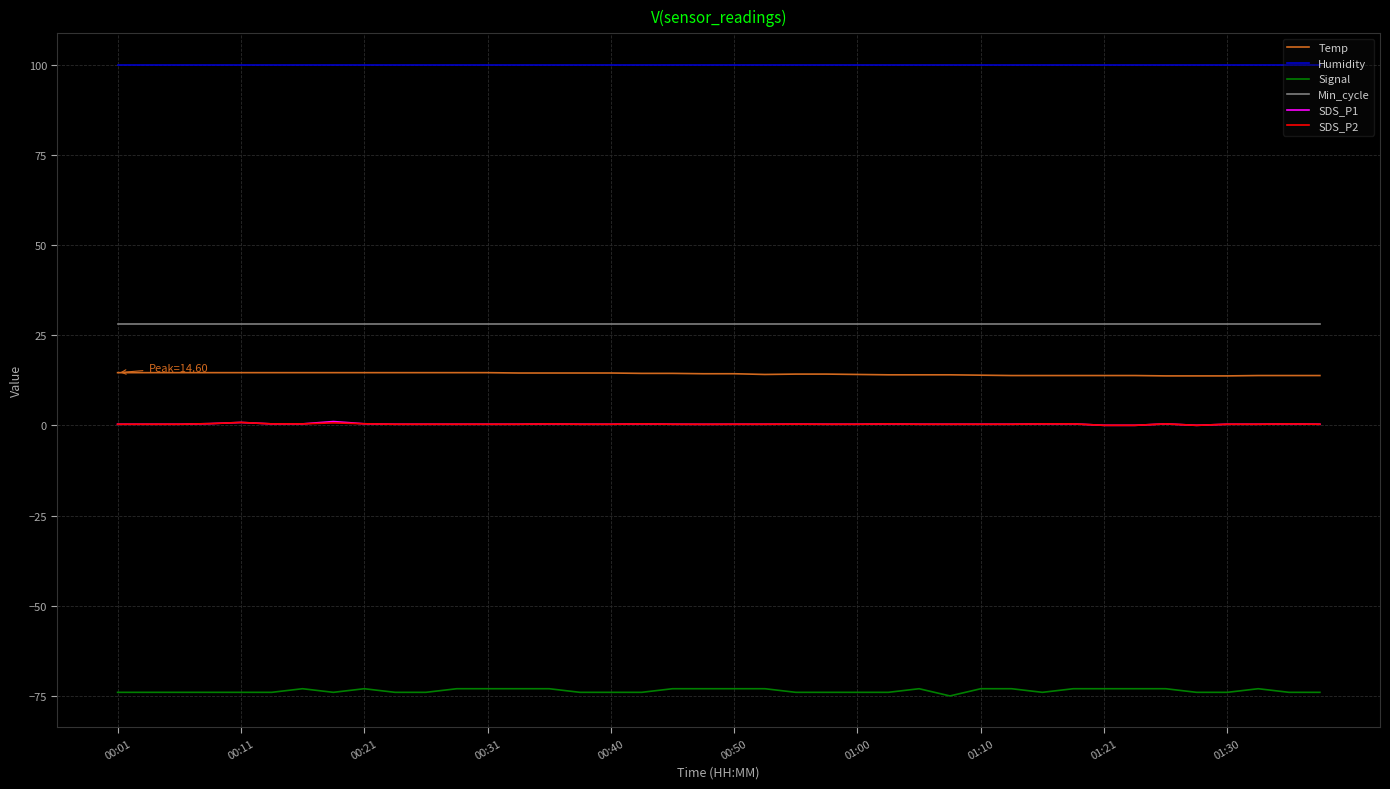

What is the lowest value of the Temp series?

13.7